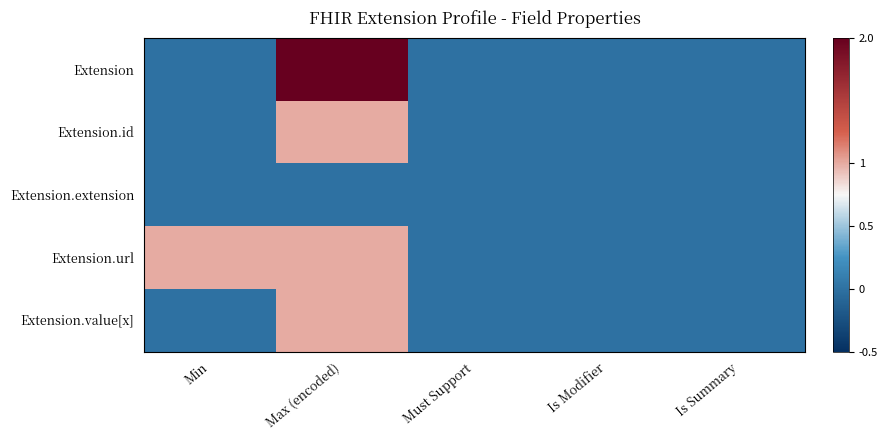

At which category is the sum across all series the highest?

Max (encoded)